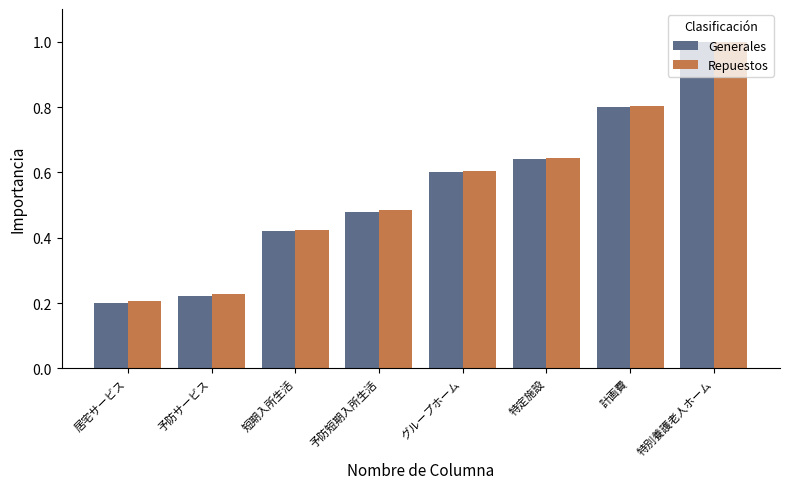

Is the value of Generales at 居宅サービス greater than the value of Repuestos at 特定施設?

No